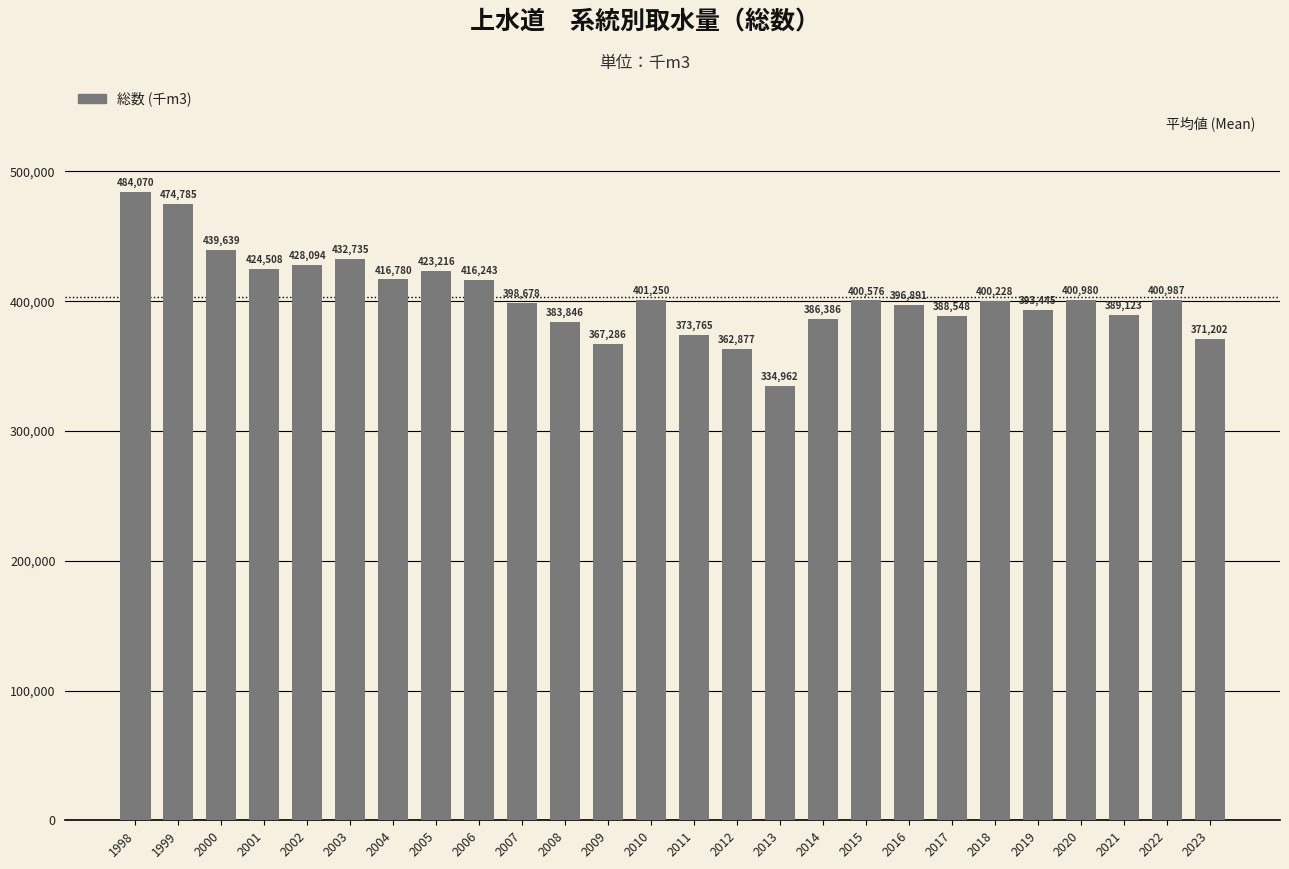

True or false: the data shows 371202.1 at 2023.

True